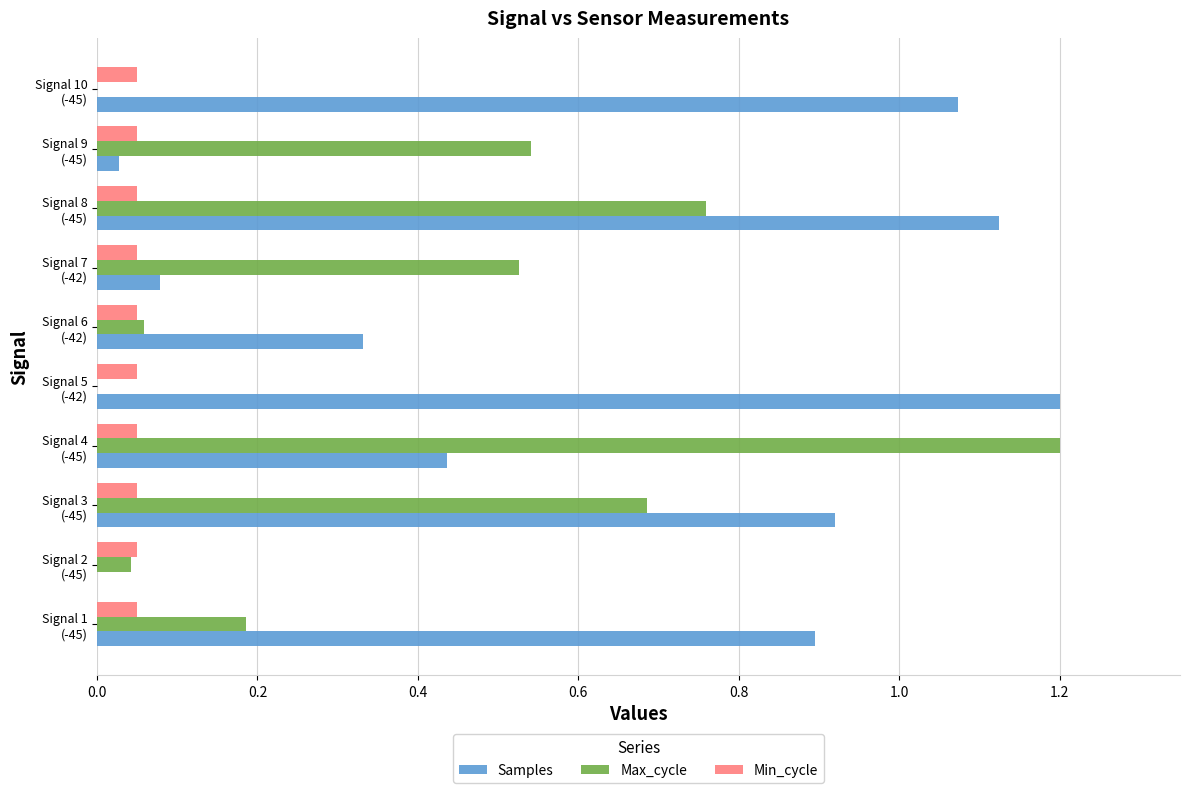

Which series has the largest total across all categories?

Samples